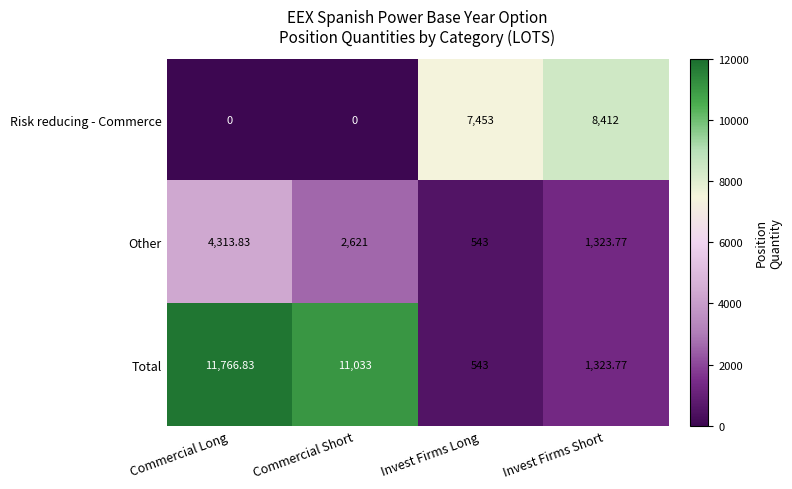

List the series in order of their overall mean, highest first.

Total, Risk reducing - Commerce, Other